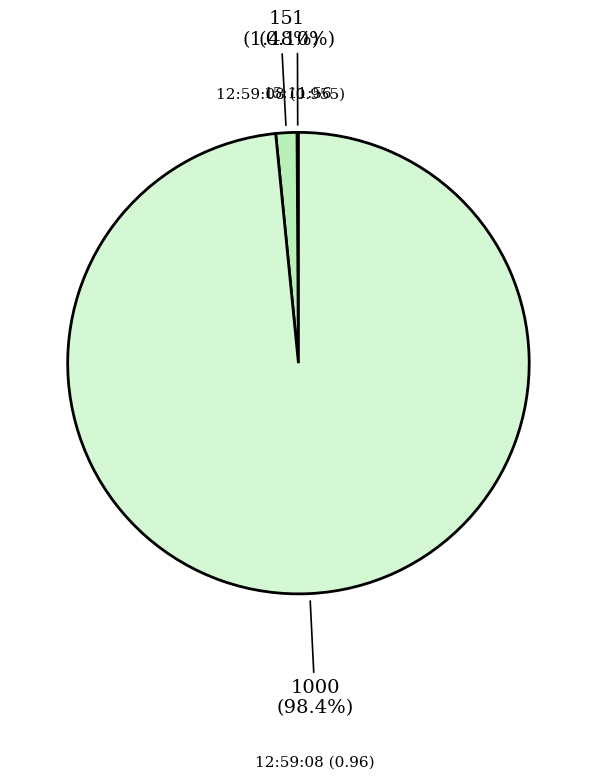

What is the largest slice in the pie chart?

12:59:08 (0.96)